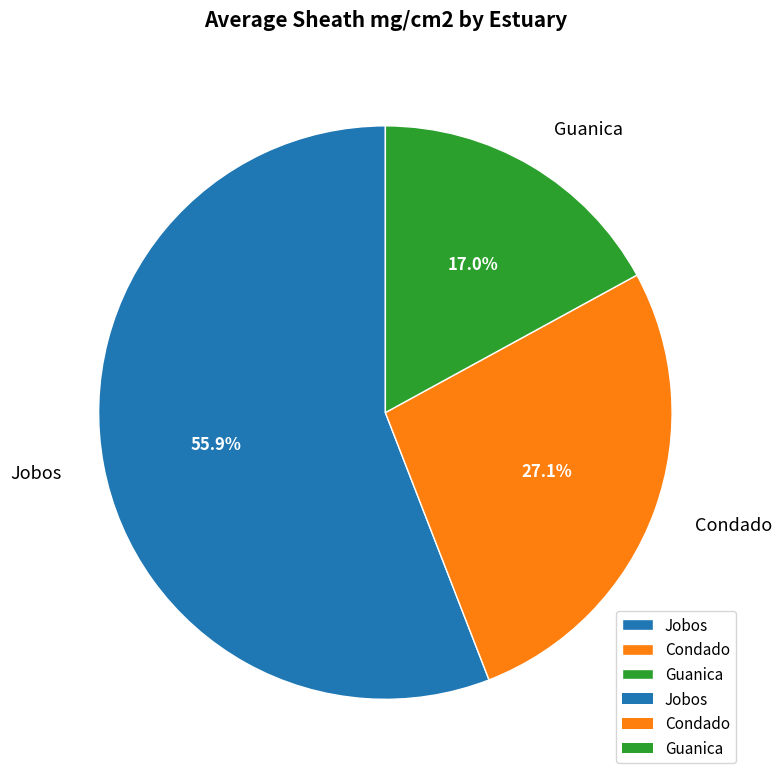

How many segments does this pie chart have?

3